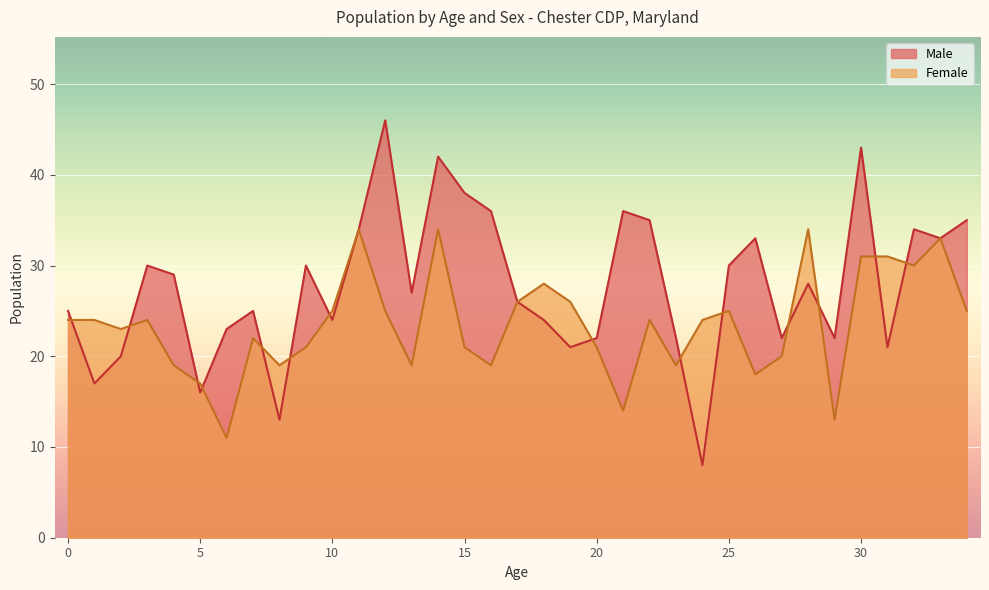

Which series has the largest total across all categories?

Male